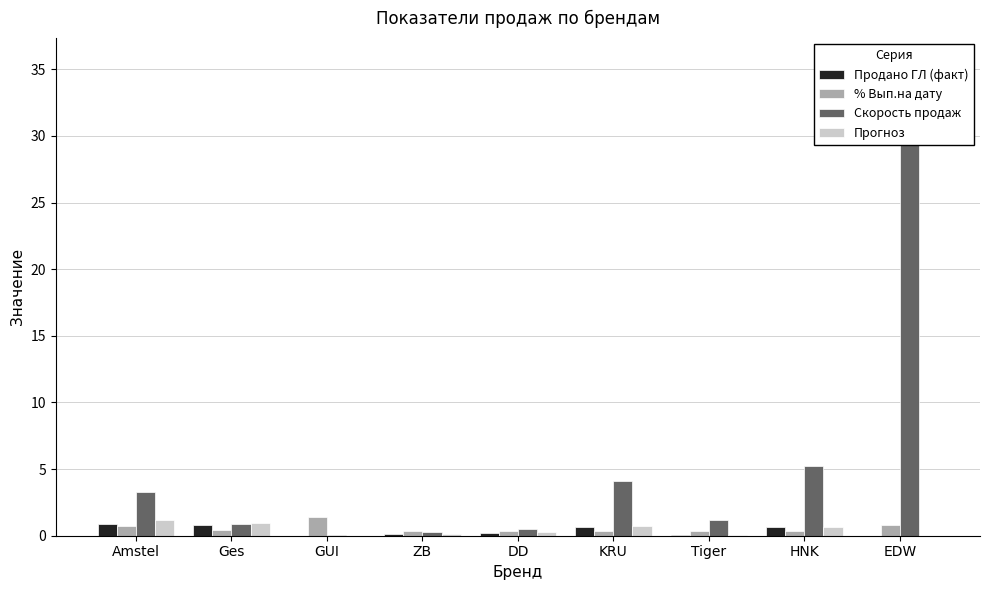

Reading left to right, extract all data points from this chart.

Продано ГЛ (факт): 0.9	0.8	0.0	0.1	0.2	0.6	0.0	0.6	0.0
% Вып.на дату: 0.7	0.4	1.4	0.3	0.4	0.4	0.4	0.4	0.8
Скорость продаж: 3.3	0.9	0.1	0.3	0.5	4.1	1.1	5.2	35.6
Прогноз: 1.2	0.9	0.0	0.1	0.3	0.7	0.0	0.6	0.0